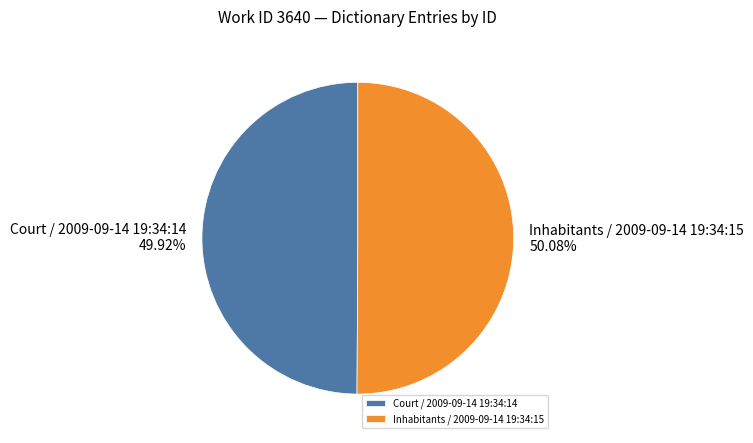

How much of the chart is everything except Court / 2009-09-14 19:34:14?

50.1%